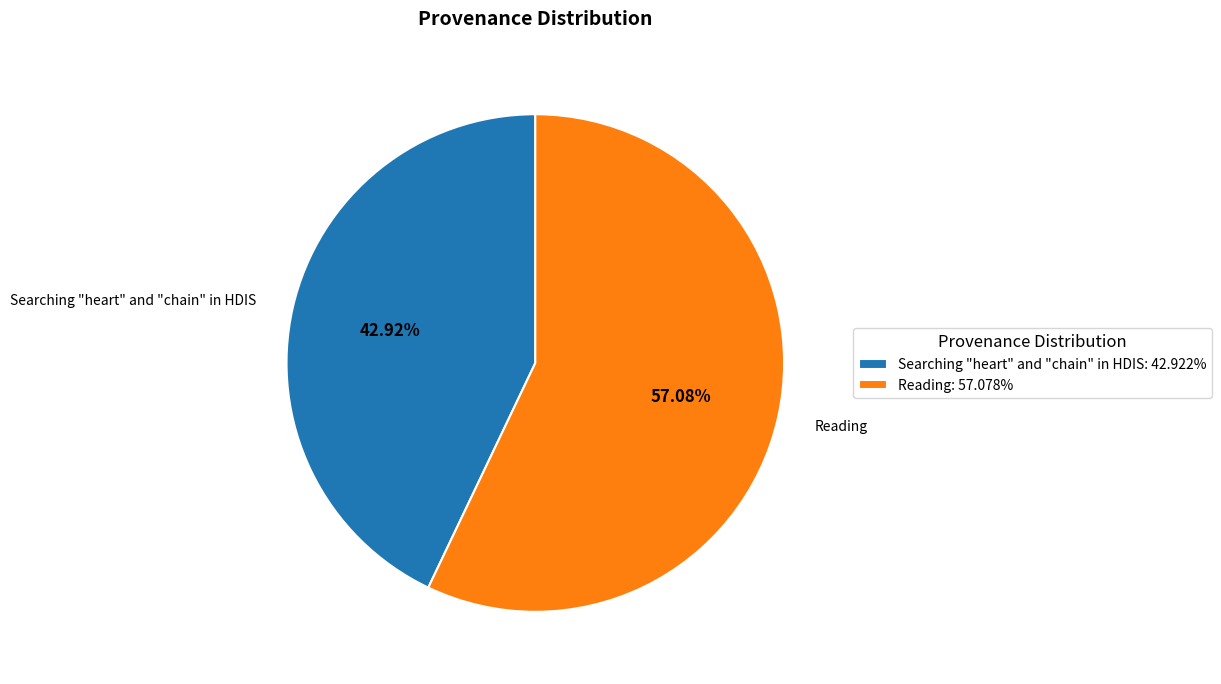

To the nearest percent, what is the combined percentage of Reading and Searching "heart" and "chain" in HDIS?

100%